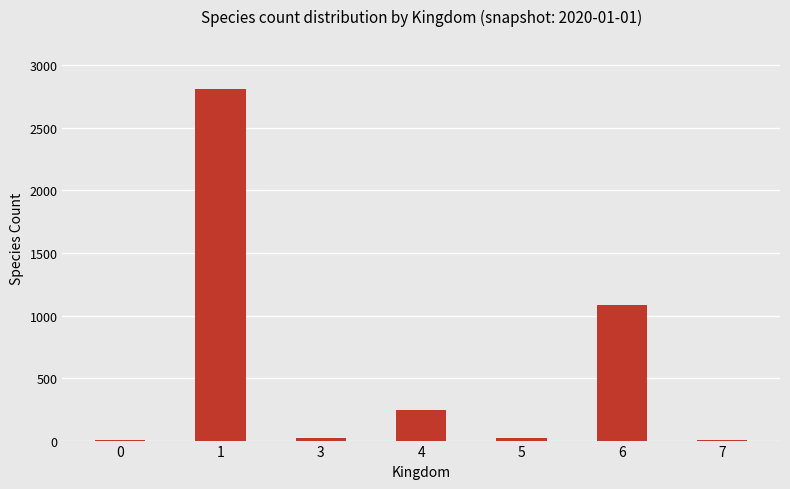

At which label does the data first exceed 20?

1